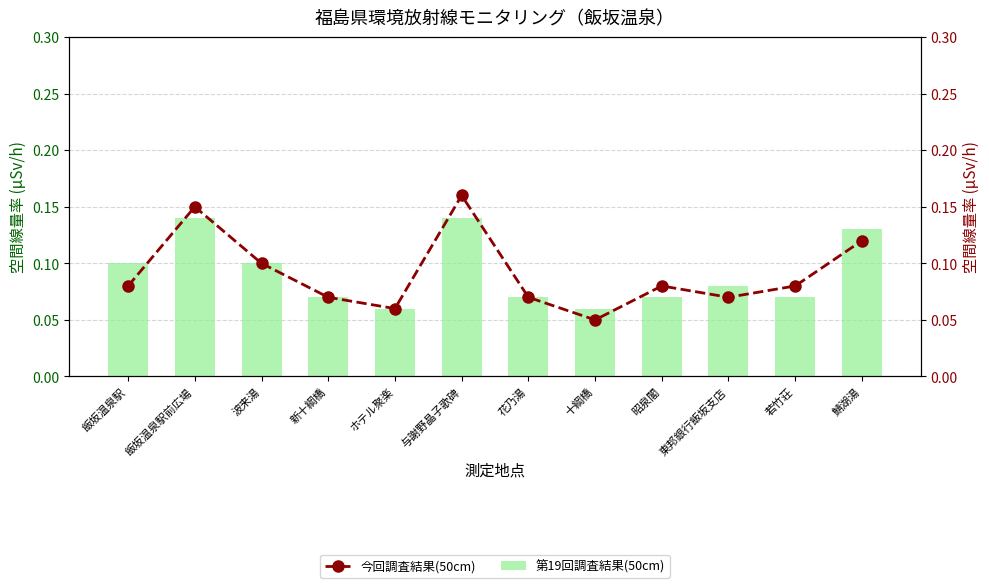

Is the value of 今回調査結果(50cm) at 新十綱橋 greater than the value of 第19回調査結果(50cm) at ホテル聚楽?

Yes